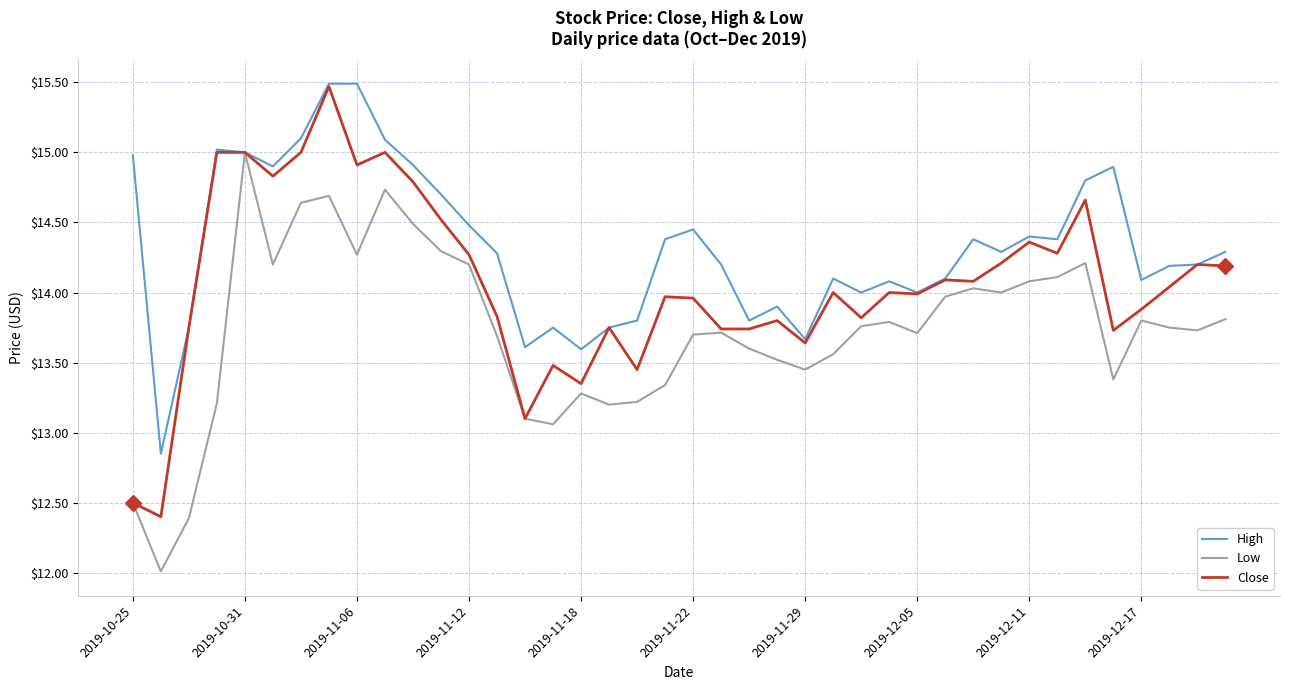

What is the minimum value shown in the chart?

12.0